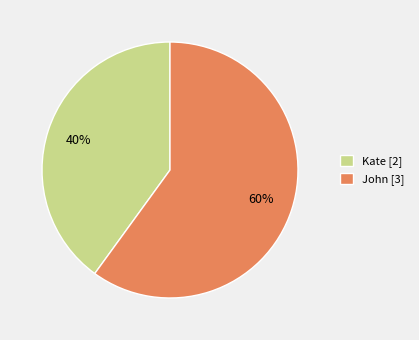

To the nearest percent, what portion does John represent?

60%